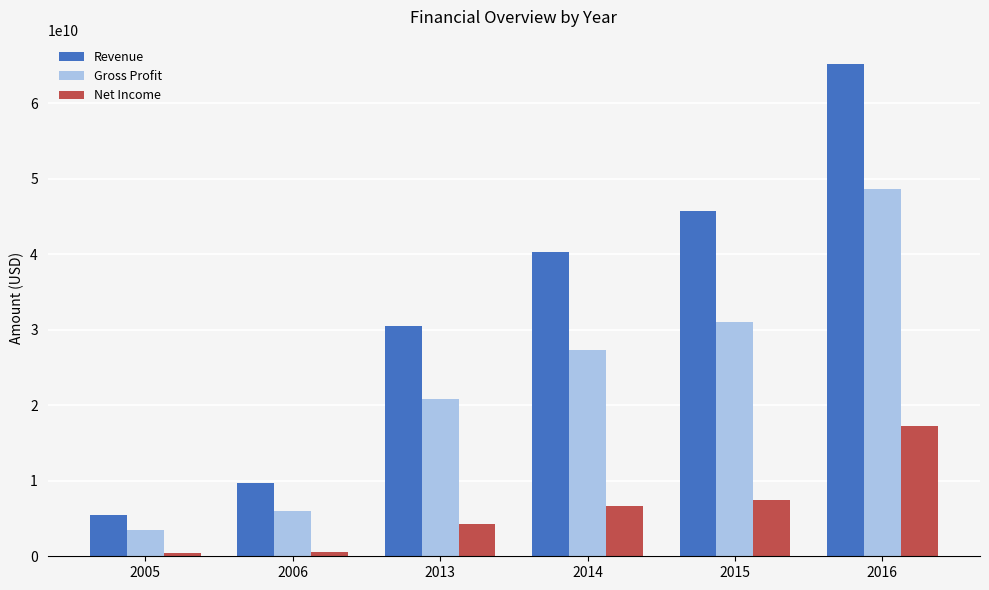

At how many categories does at least one series exceed 55408640870?

1